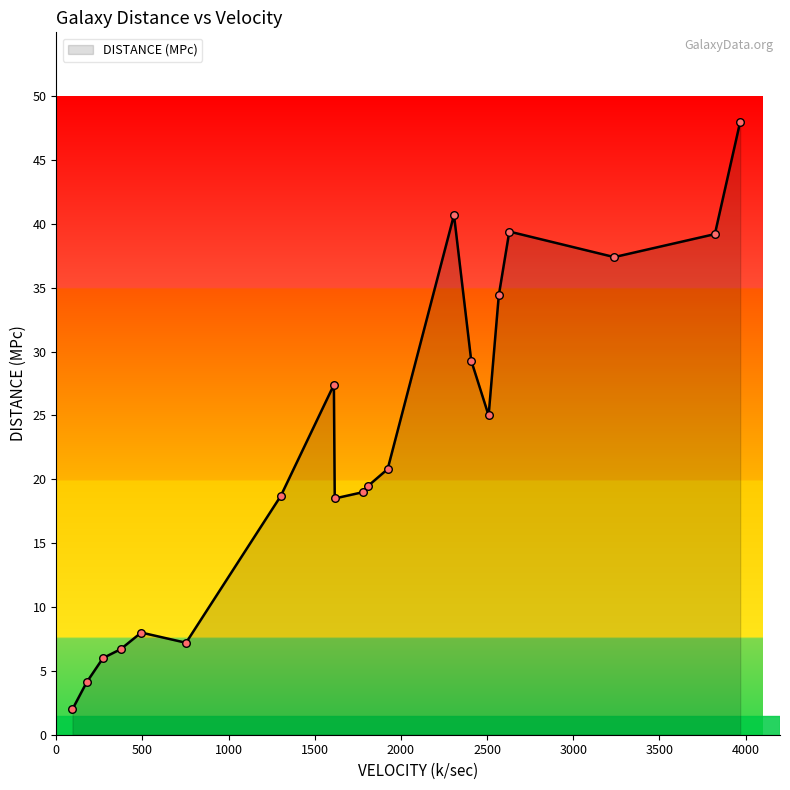

What is the difference between the maximum and minimum values?

46.0